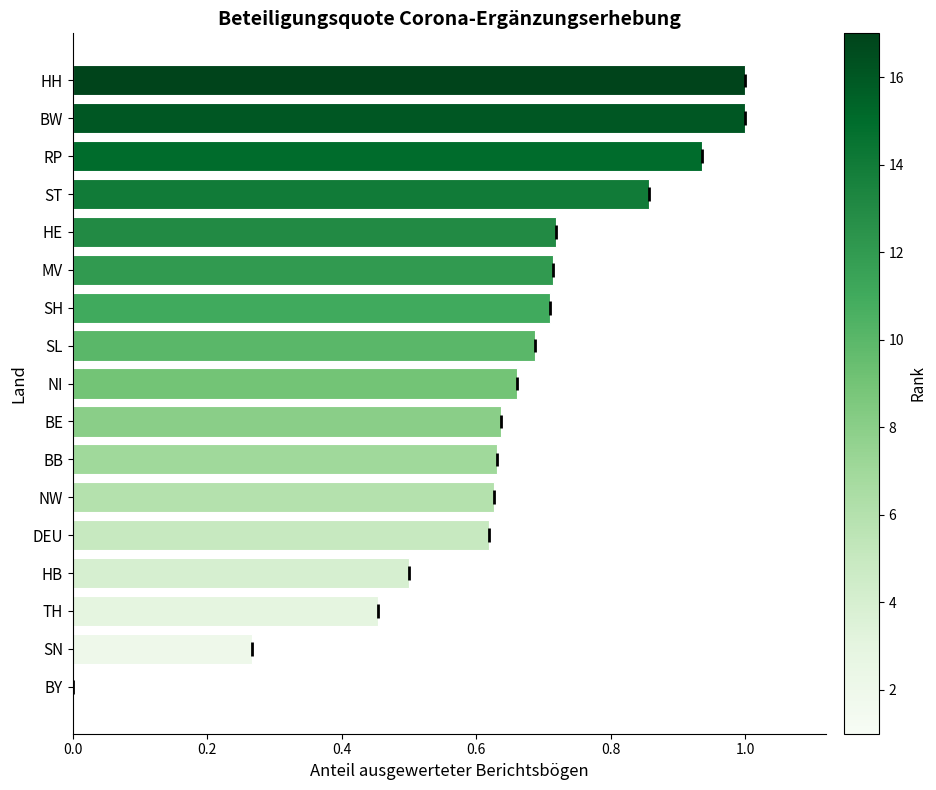

What is the change in value from HB to SL?

+0.2